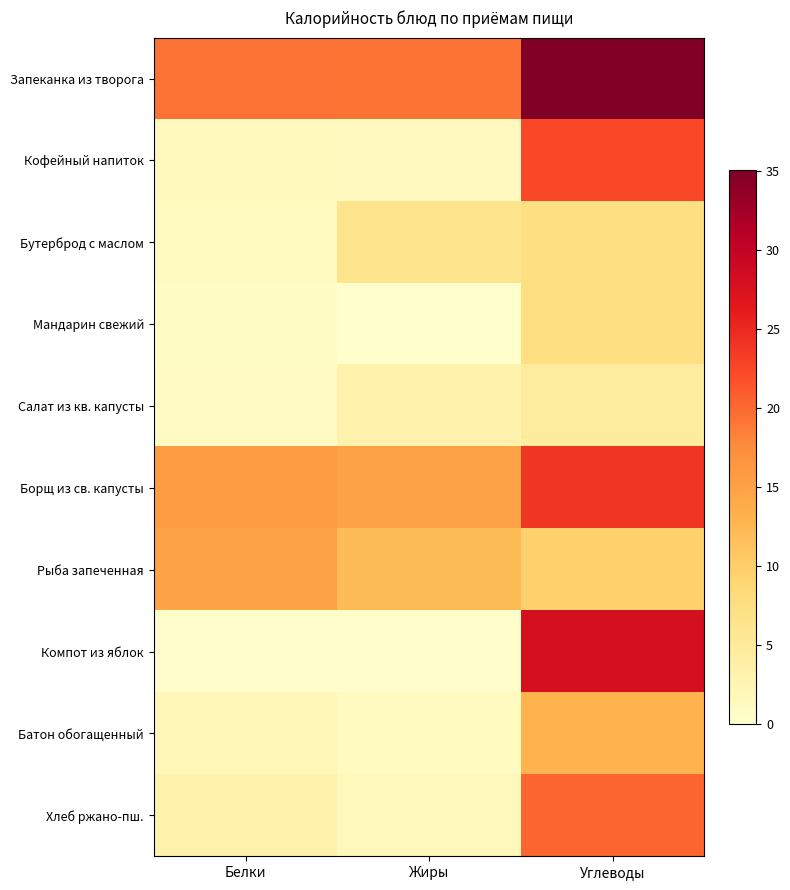

Reading right to left, list all the values displayed in this chart.

Запеканка из творога: Углеводы=35.1	Жиры=19.3	Белки=19.4
Кофейный напиток: Углеводы=22.4	Жиры=1.3	Белки=1.5
Бутерброд с маслом: Углеводы=7.5	Жиры=6.4	Белки=1.1
Мандарин свежий: Углеводы=7.5	Жиры=0.0	Белки=0.8
Салат из кв. капусты: Углеводы=4.6	Жиры=3.1	Белки=1.0
Борщ из св. капусты: Углеводы=23.9	Жиры=14.8	Белки=15.6
Рыба запеченная: Углеводы=9.7	Жиры=11.9	Белки=15.0
Компот из яблок: Углеводы=27.9	Жиры=0.2	Белки=0.2
Батон обогащенный: Углеводы=13.0	Жиры=1.2	Белки=2.0
Хлеб ржано-пш.: Углеводы=20.4	Жиры=1.7	Белки=3.2